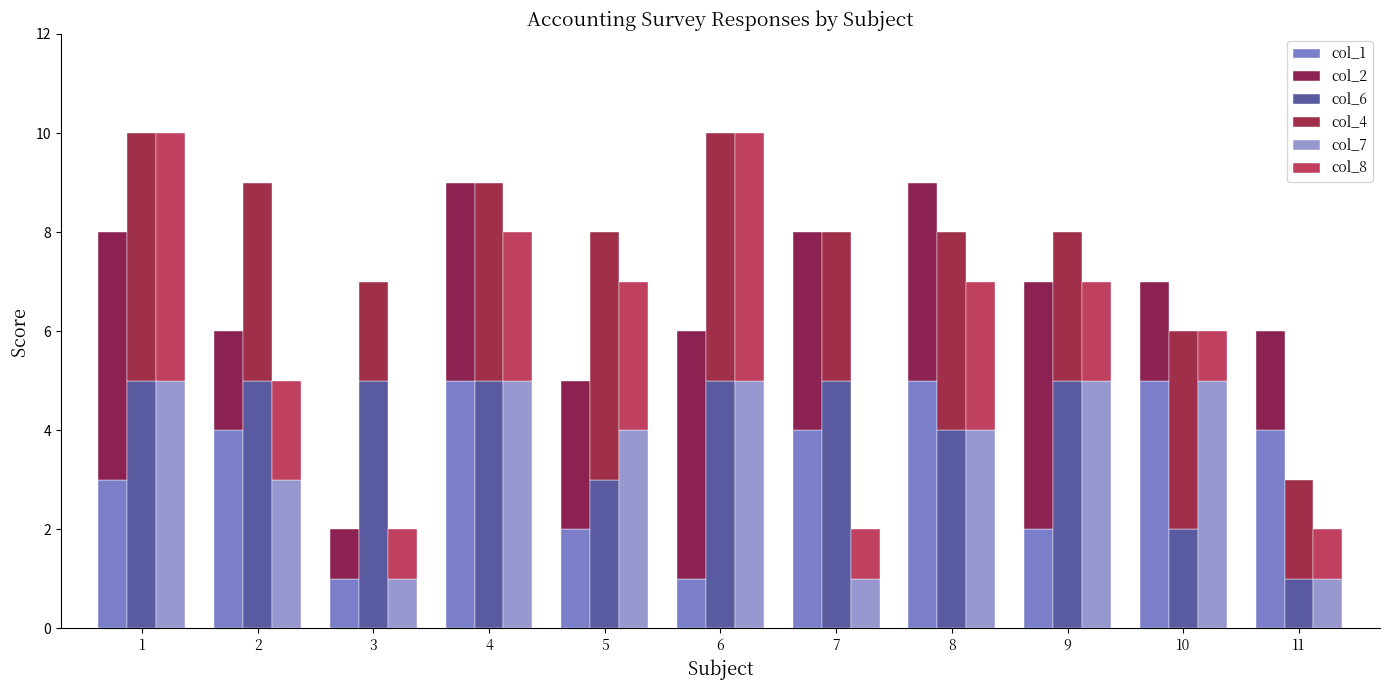

Rank the categories by col_6 value from lowest to highest.

11, 10, 5, 8, 1, 2, 3, 4, 6, 7, 9